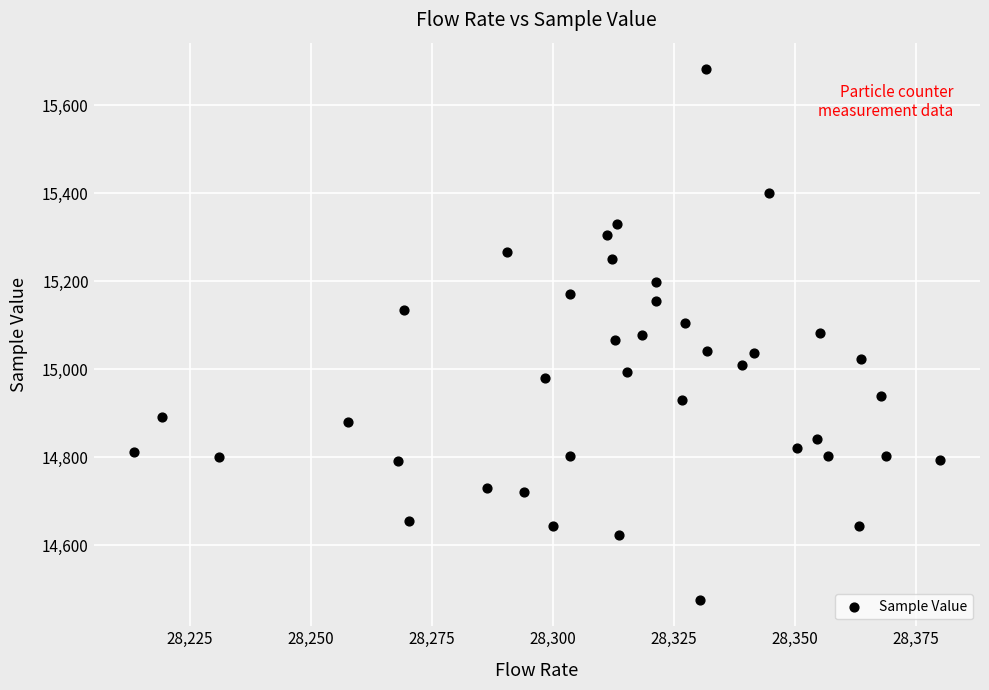

What is the range of Y values (max minus min)?

1206